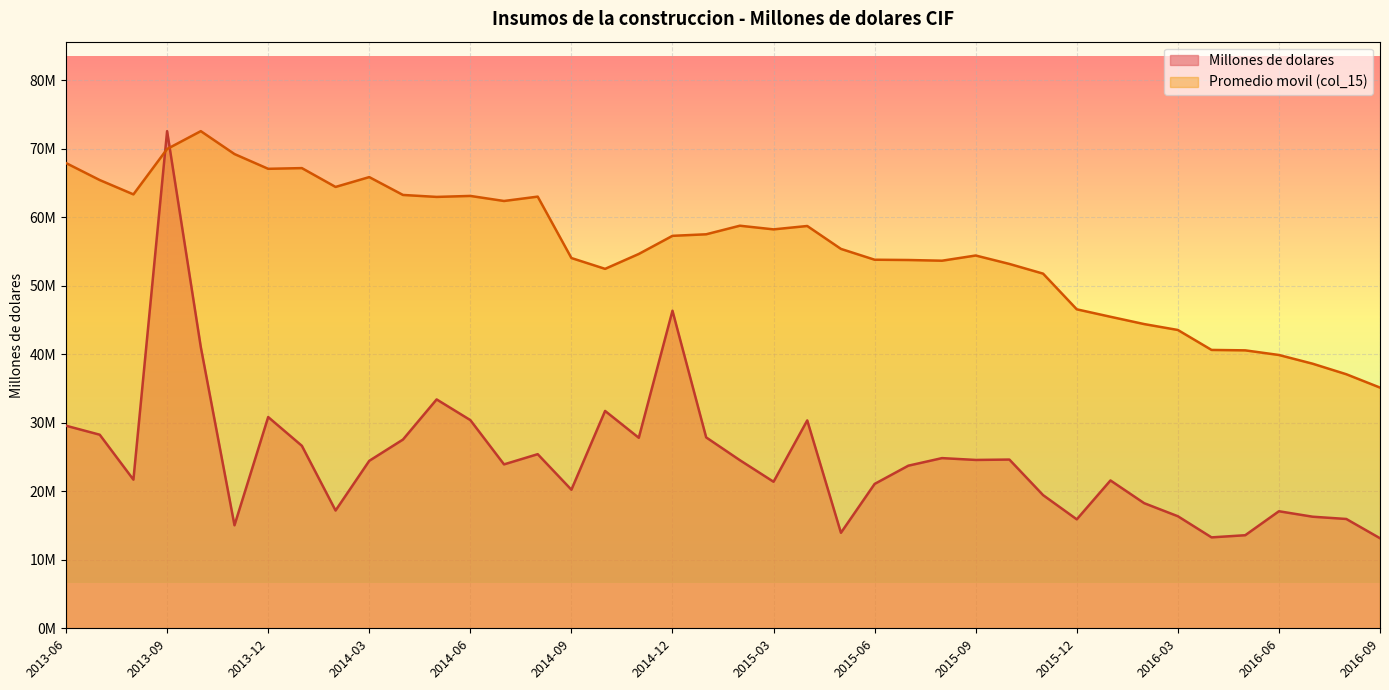

Which series ends up on top after the final intersection of Promedio movil (col_15) and Millones de dolares?

Promedio movil (col_15)